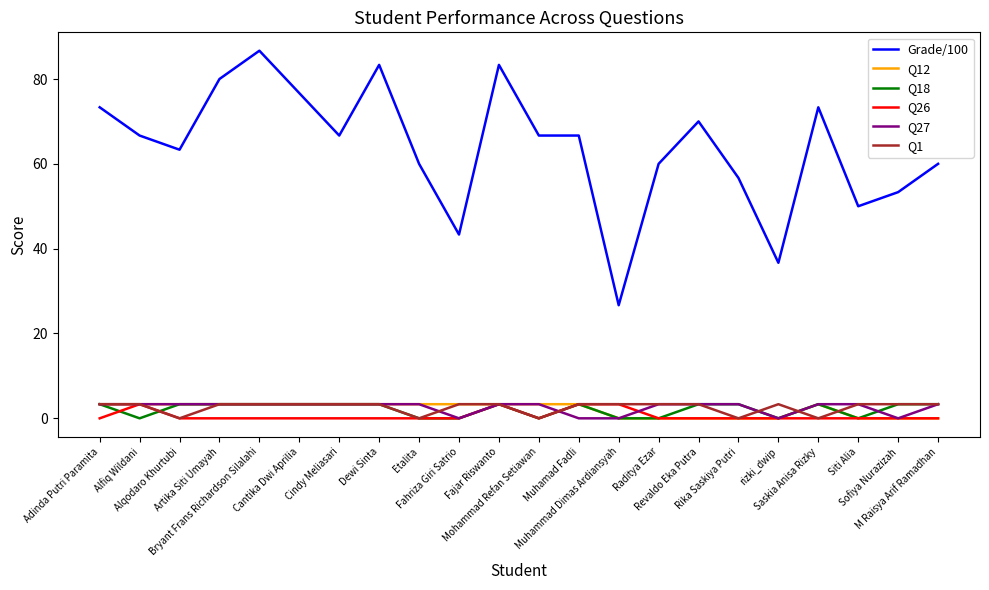

What is the sum of the Q27 values at Bryant Frans Richardson Silalahi and Muhamad Fadli?

3.3